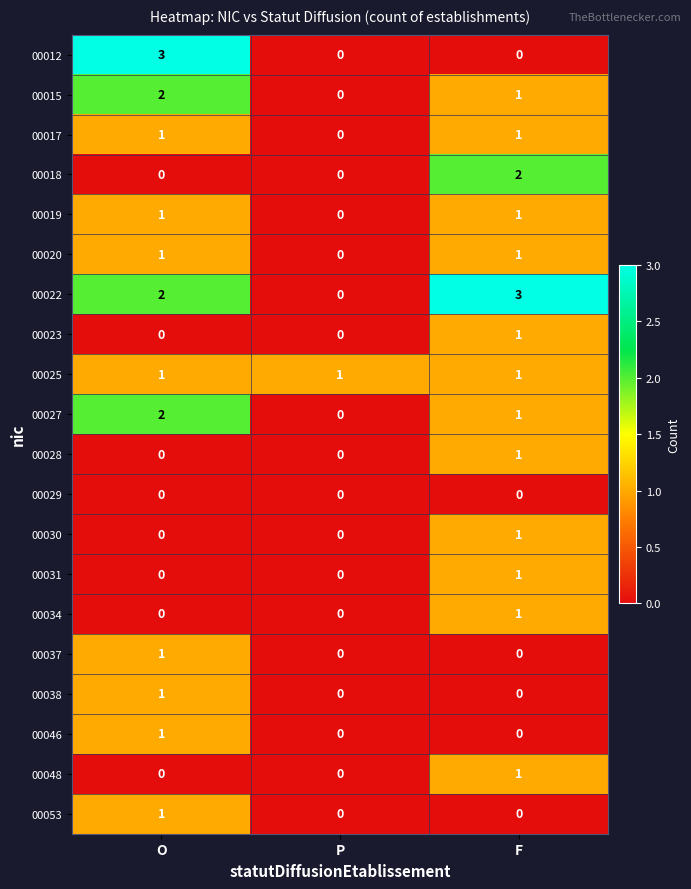

What is the total value across all series at F?

17